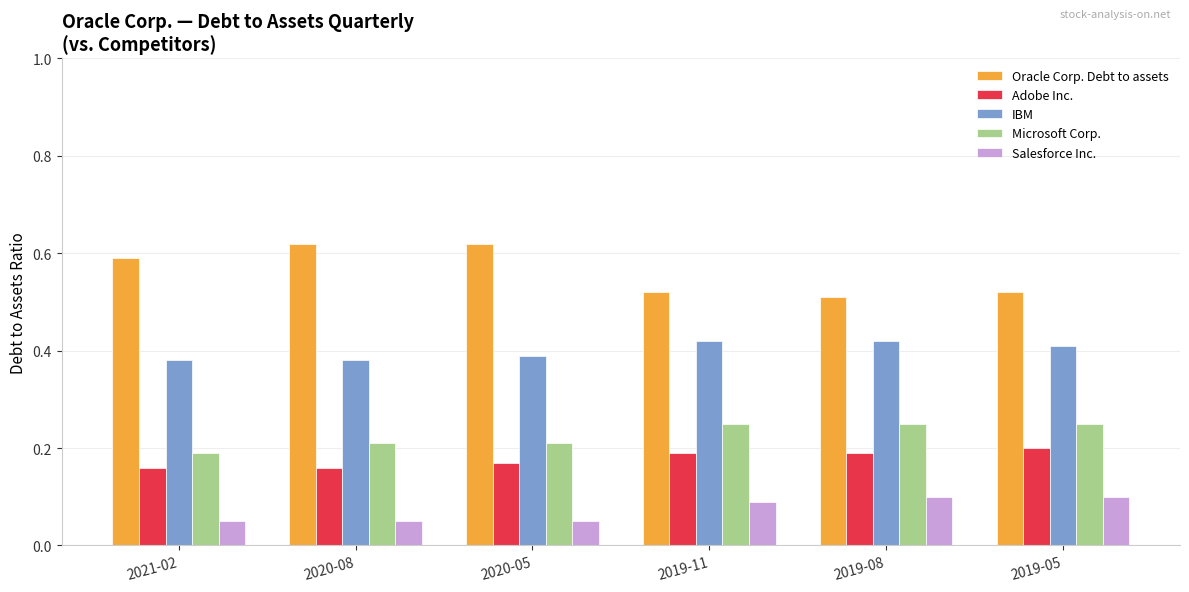

Which series has the largest range (max minus min)?

Oracle Corp. Debt to assets